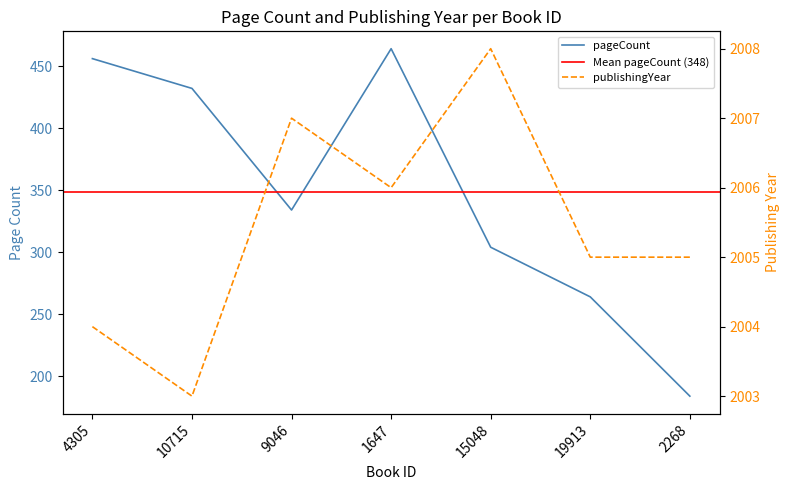

What is the difference between the highest and lowest values at 1647?

1542